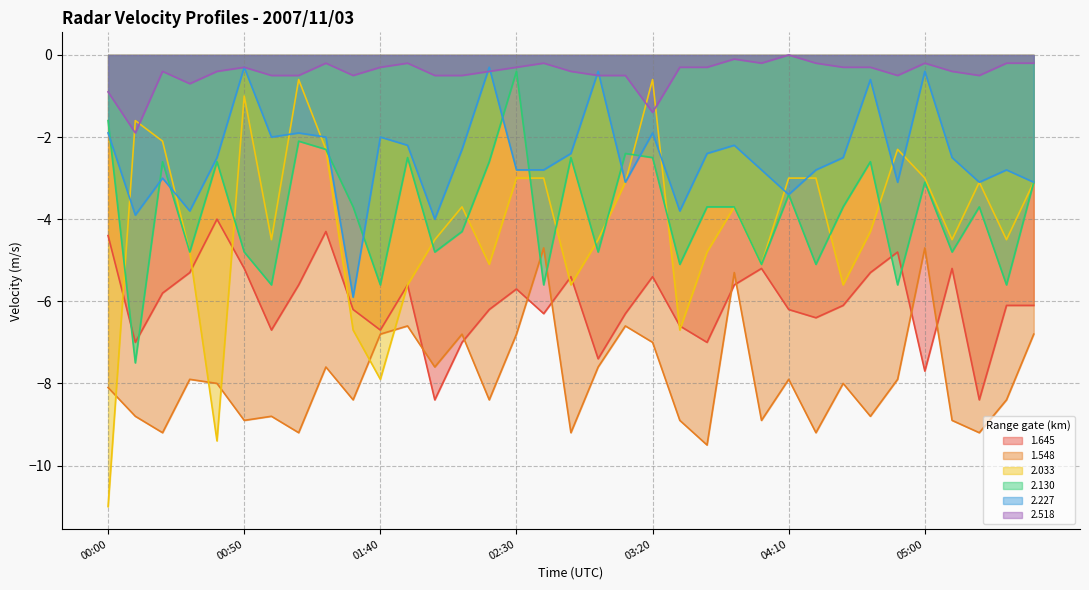

Which series has the largest range (max minus min)?

2.033